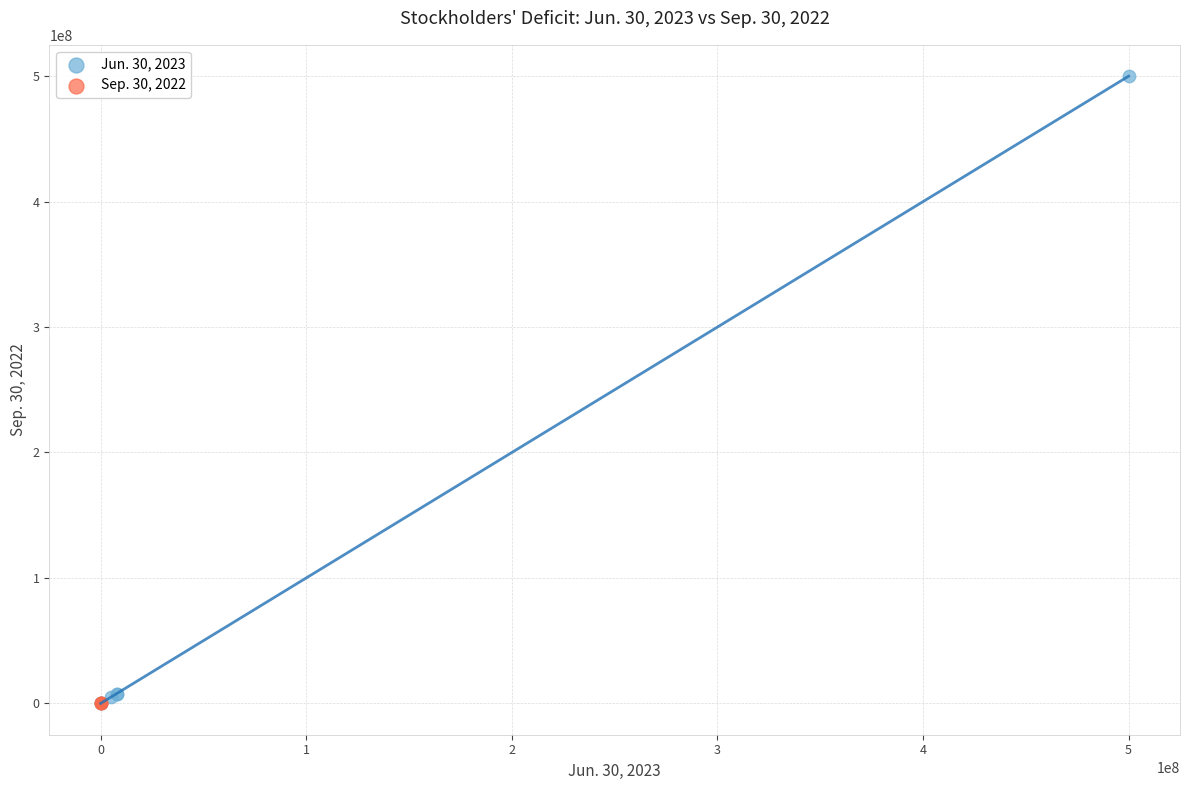

Which series reaches the maximum Y coordinate?

Jun. 30, 2023